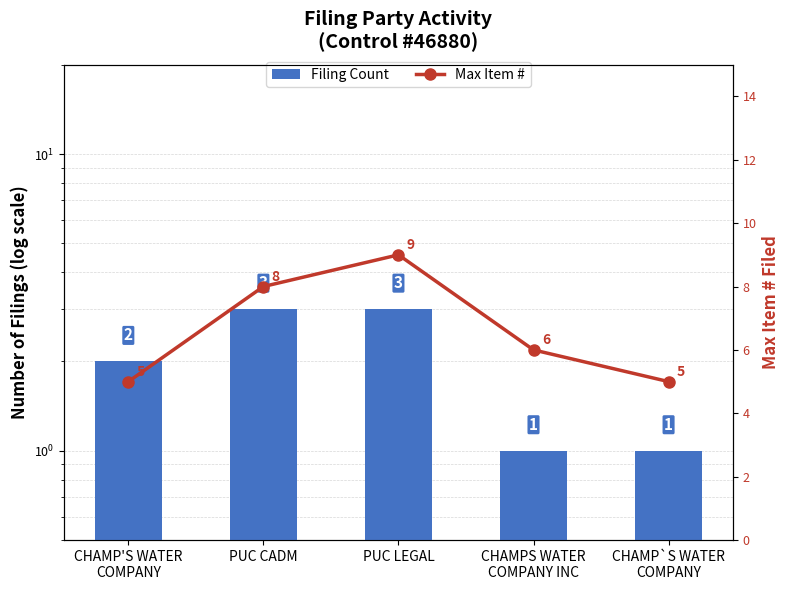

What is the sum of the Max Item # values at PUC CADM and CHAMP'S WATER
COMPANY?

13